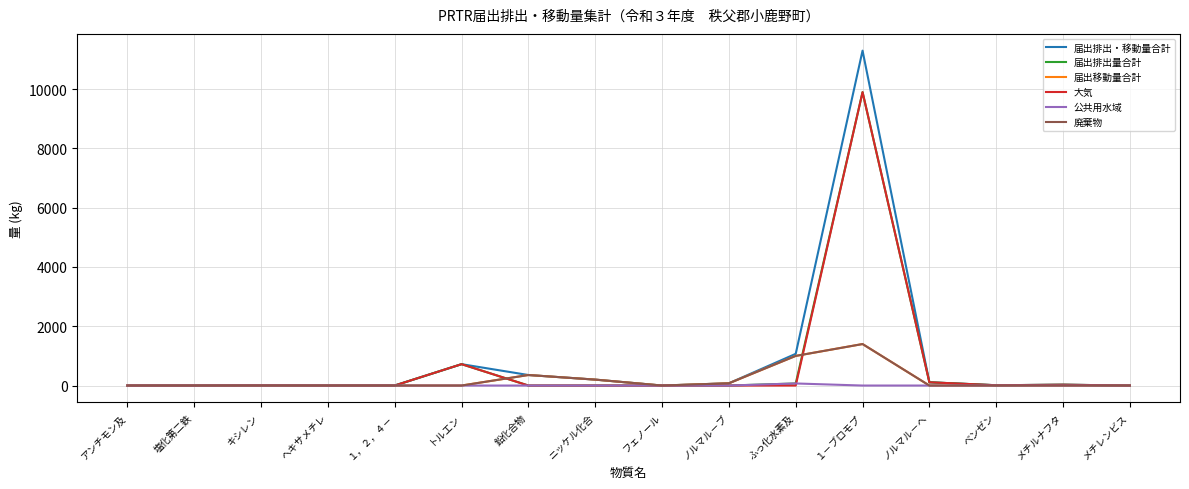

Is this an area chart (filled region under the line)?

No